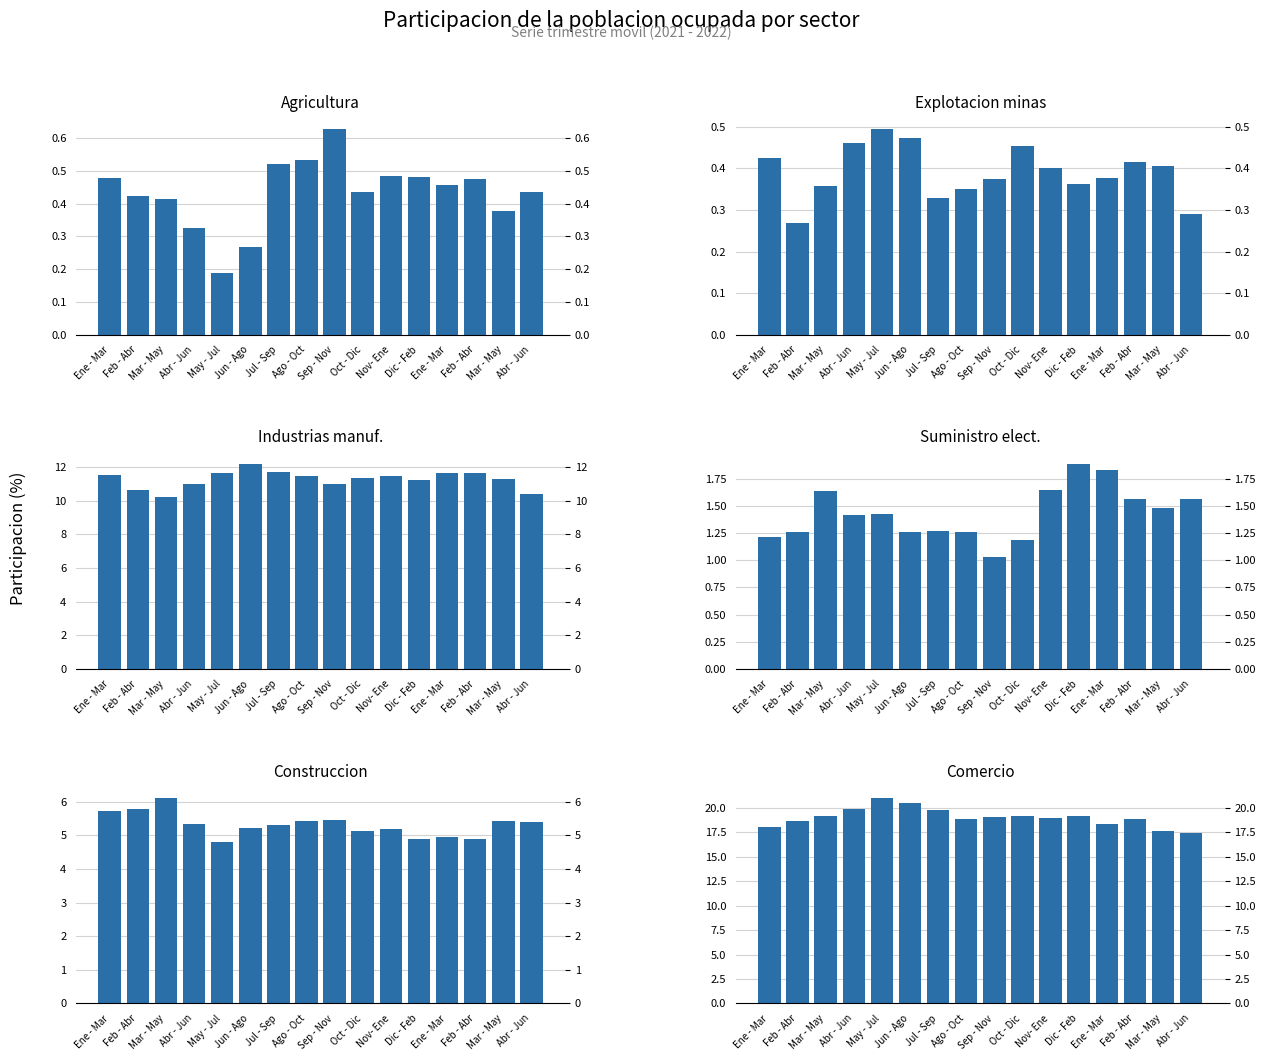

How many bars are there in total?

96